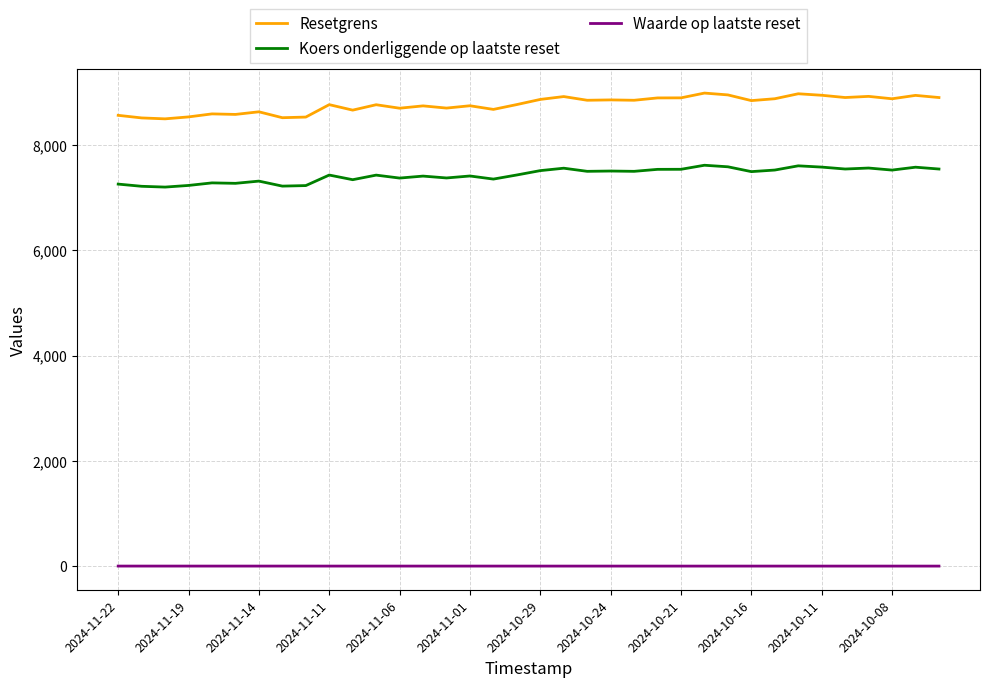

What is the minimum value shown in the chart?

1.4